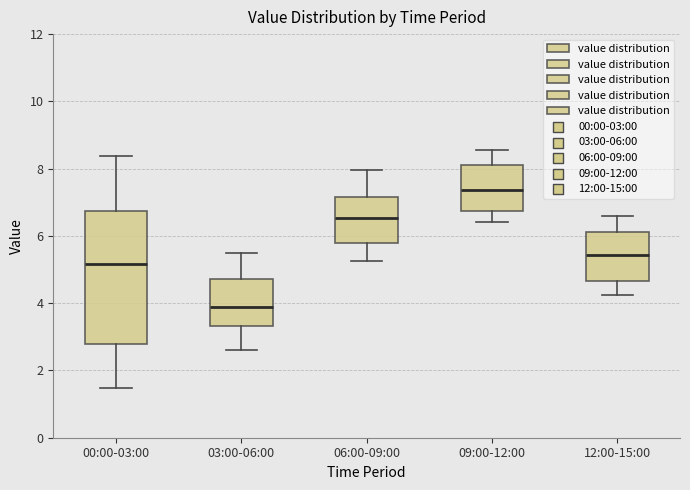

Where does the lower whisker of the box for 03:00-06:00 end on the y-axis? The values are not printed on the chart, so give them approximately, as read against the axis.

2.6